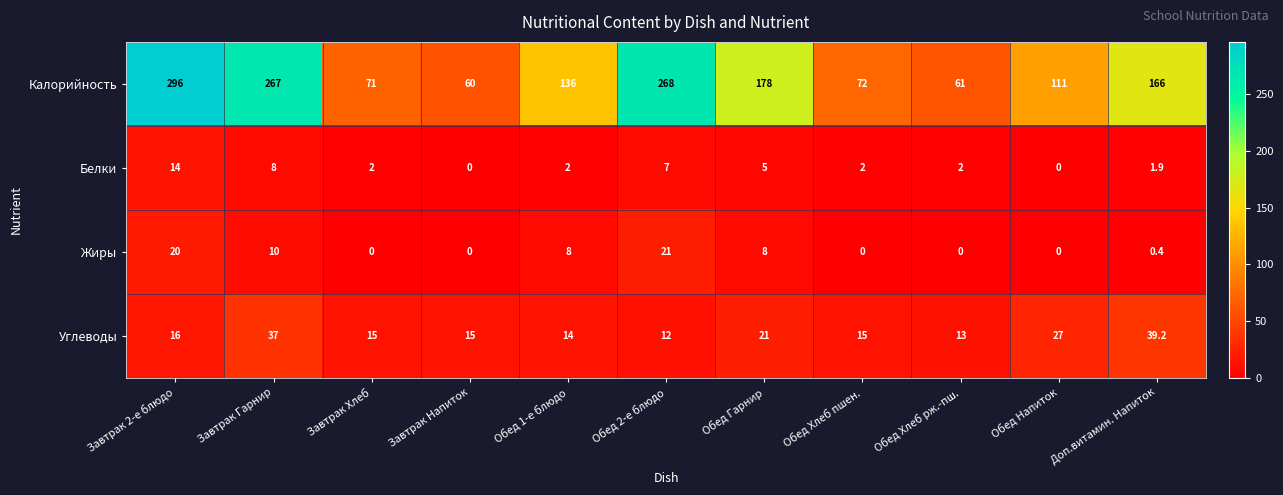

At which label does Углеводы first exceed 15?

Завтрак 2-е блюдо